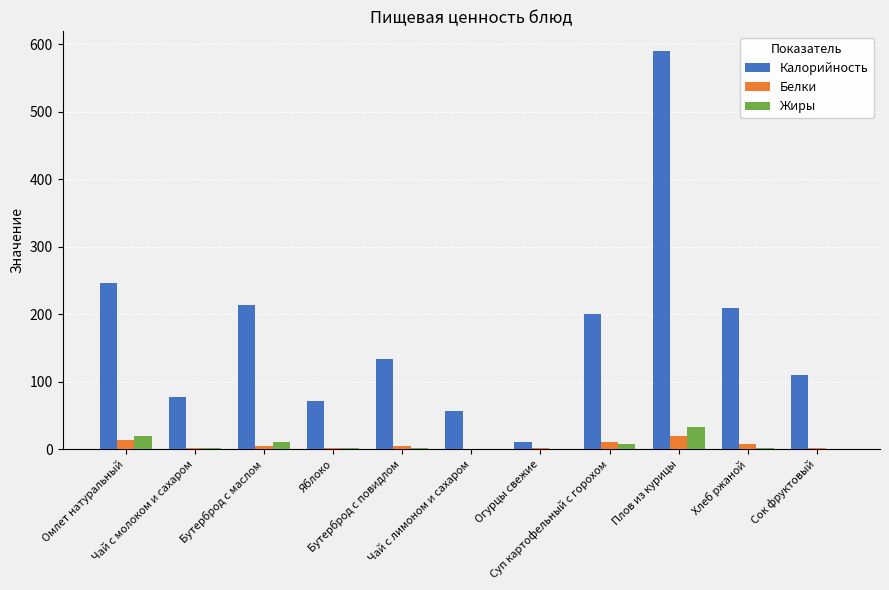

Which series has the largest total across all categories?

Калорийность